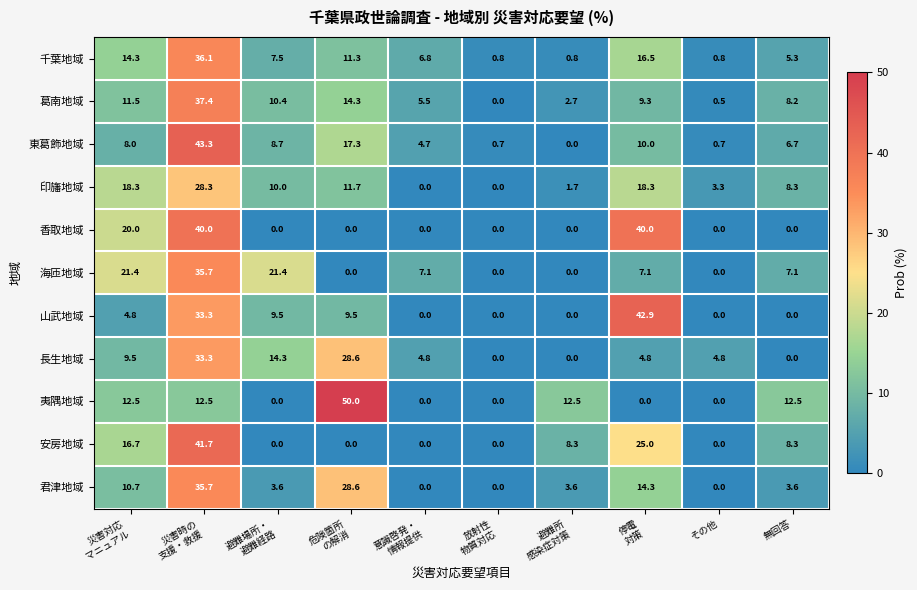

Which series has the largest range (max minus min)?

夷隅地域